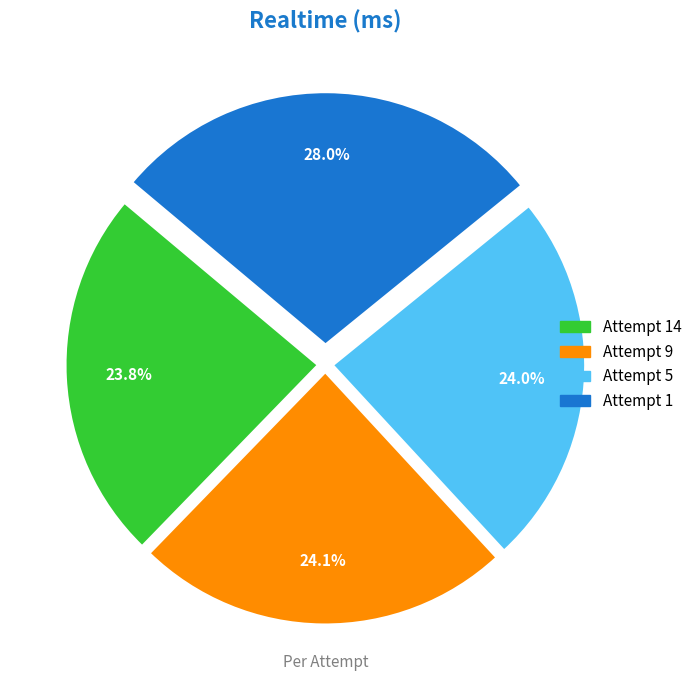

To the nearest percent, what portion does Attempt 9 represent?

24%